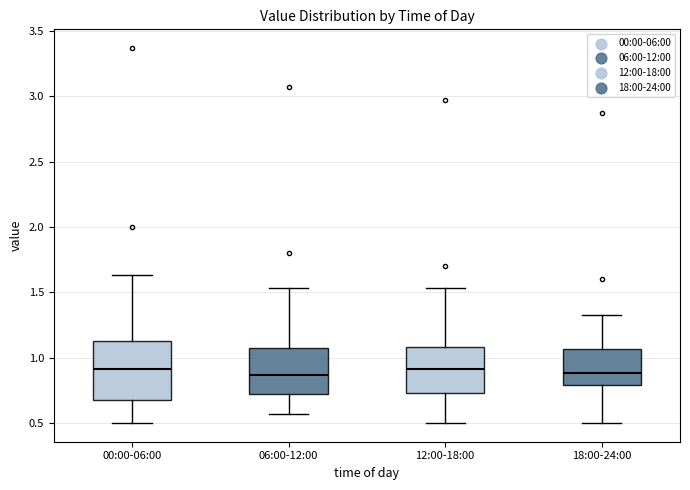

Reading left to right, transcribe this box plot: for each box, give where its median line is, the range the box spans, and where its two whiskers end, as read against the y-axis. The values are not printed on the chart, so give them approximately, as read against the axis.

00:00-06:00: median 0.90, box 0.70 to 1.15, whiskers 0.50 to 1.65
06:00-12:00: median 0.85, box 0.70 to 1.10, whiskers 0.55 to 1.55
12:00-18:00: median 0.90, box 0.75 to 1.10, whiskers 0.50 to 1.55
18:00-24:00: median 0.90, box 0.80 to 1.05, whiskers 0.50 to 1.35